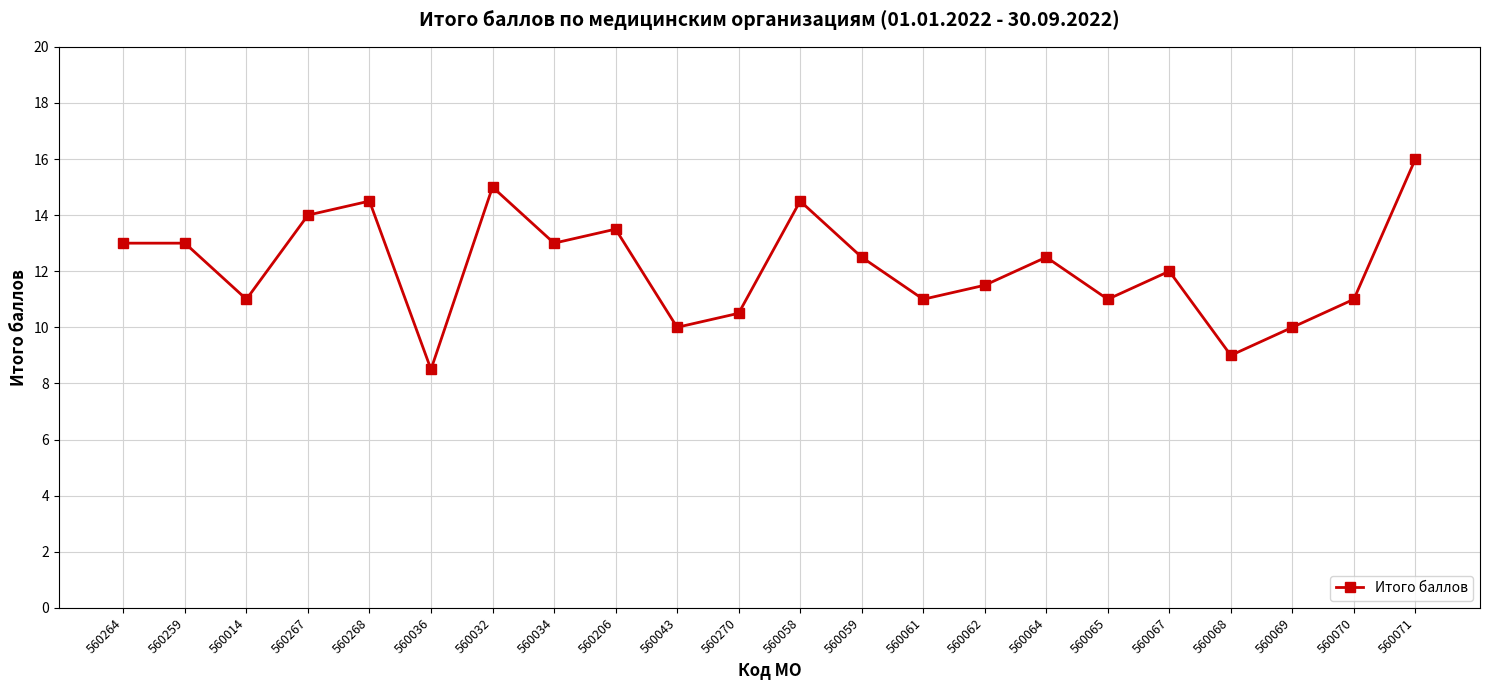

Which label corresponds to the smallest value in the chart?

560036